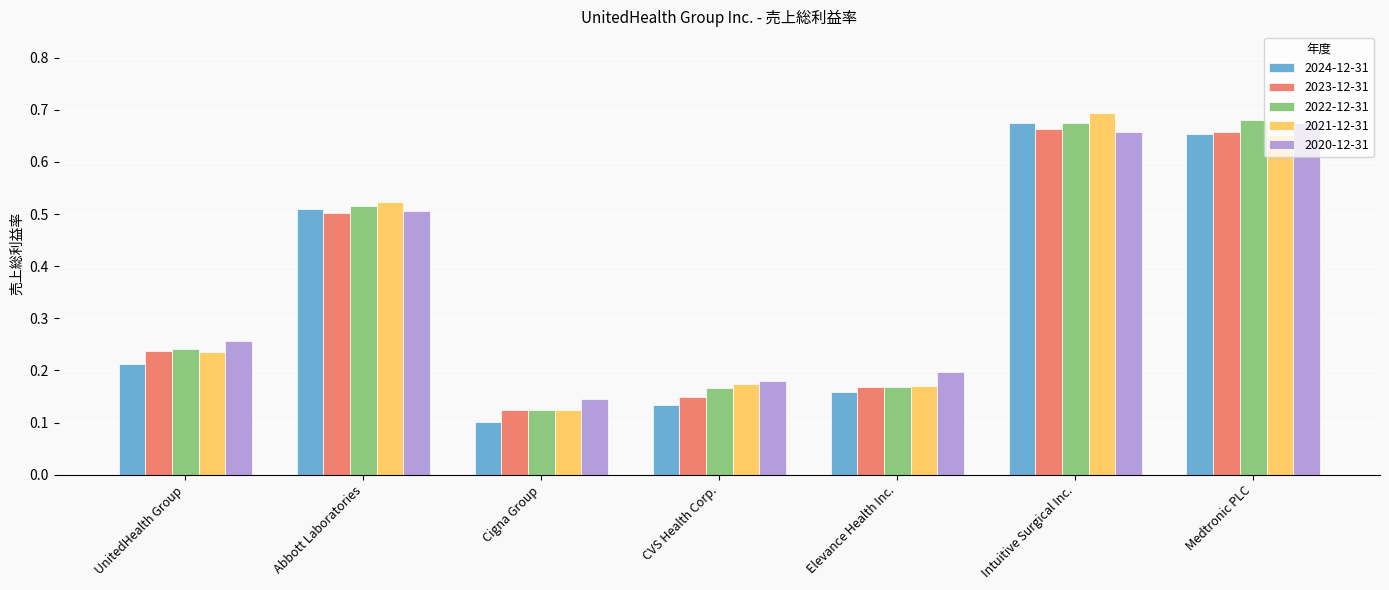

Count the number of data series in this chart.

5